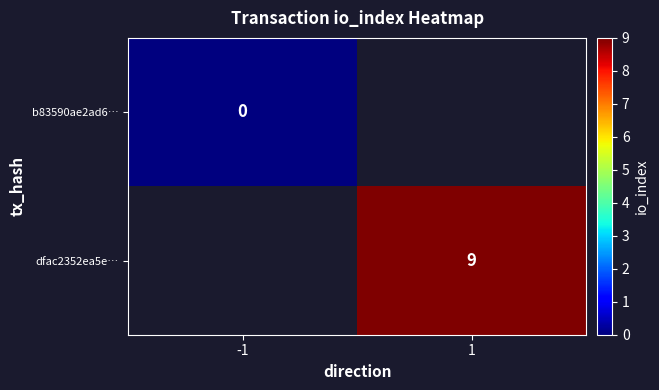

Which series has the widest spread of values?

b83590ae2ad6…